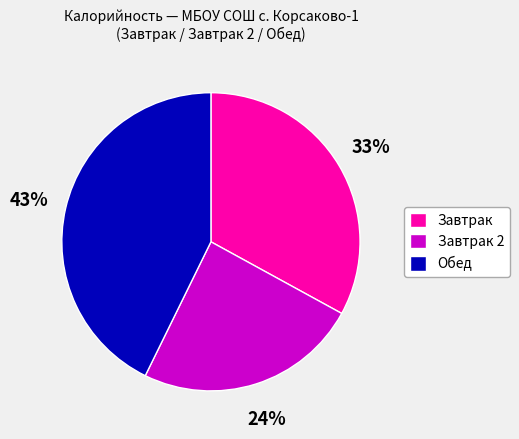

Count the number of slices in the pie.

3